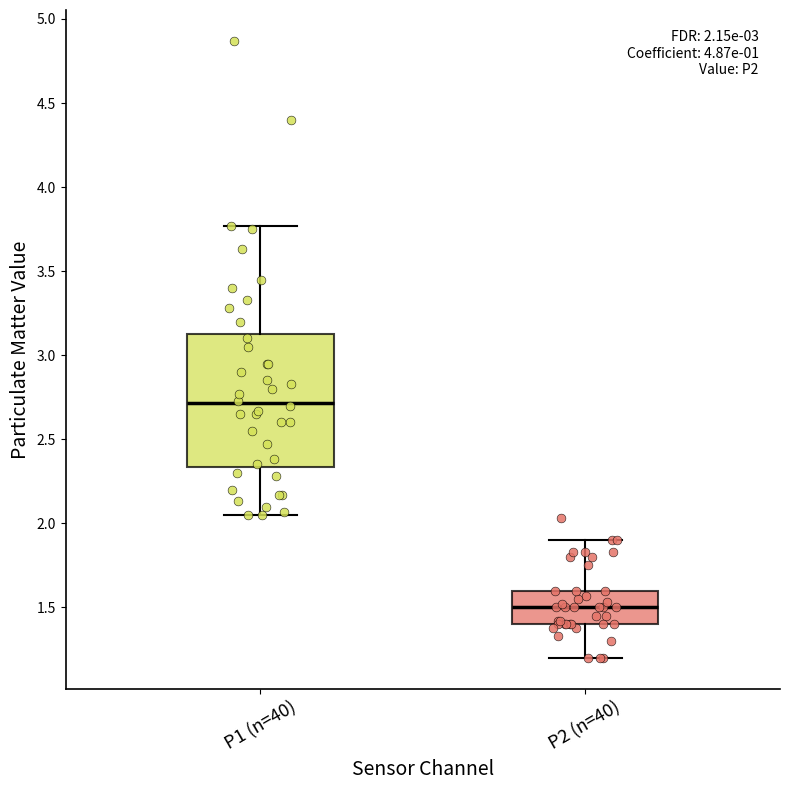

Which box's median line is the highest?

P1 (n=40)